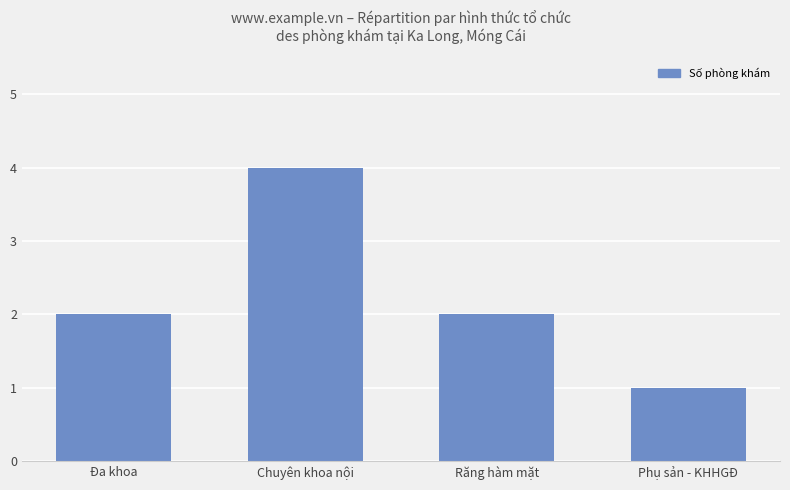

How many values are between 2 and 4?

3